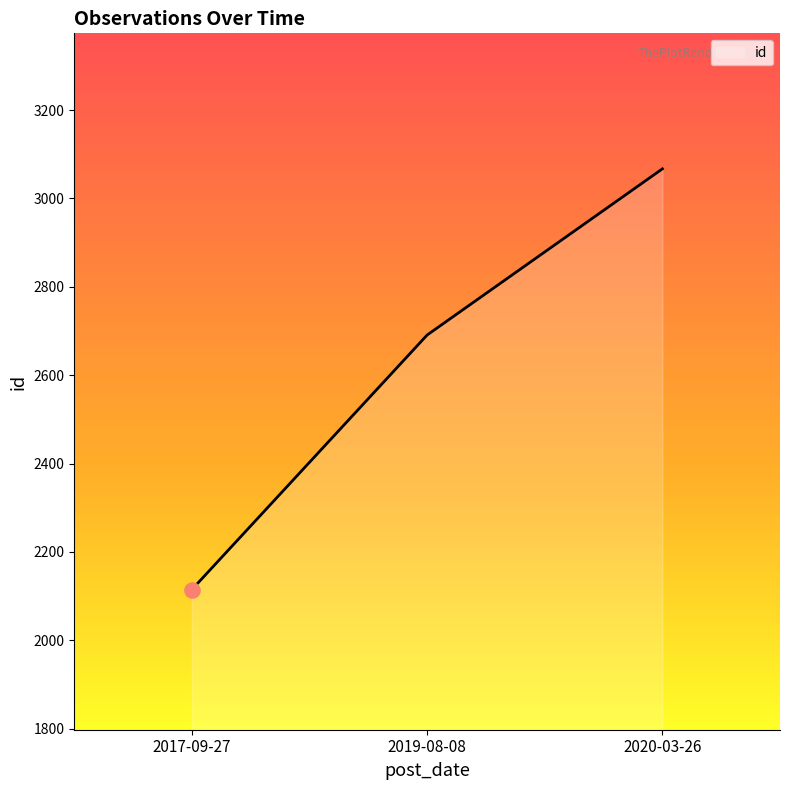

What is the change in value from 2019-08-08 to 2020-03-26?

+376